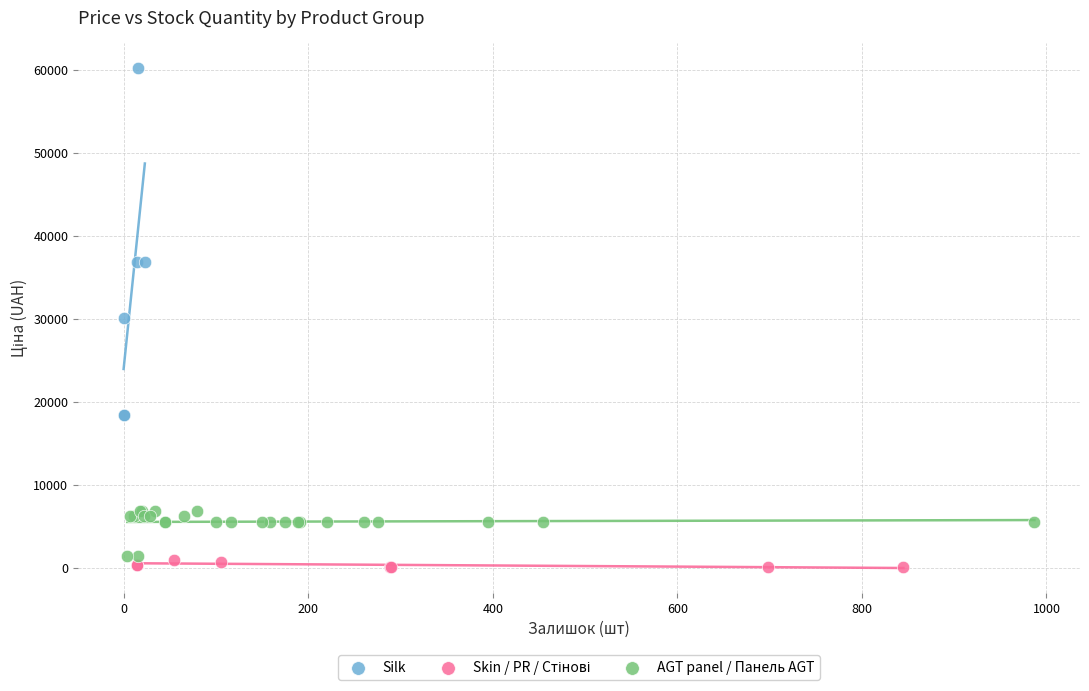

Which series has the widest spread of Y values?

Silk